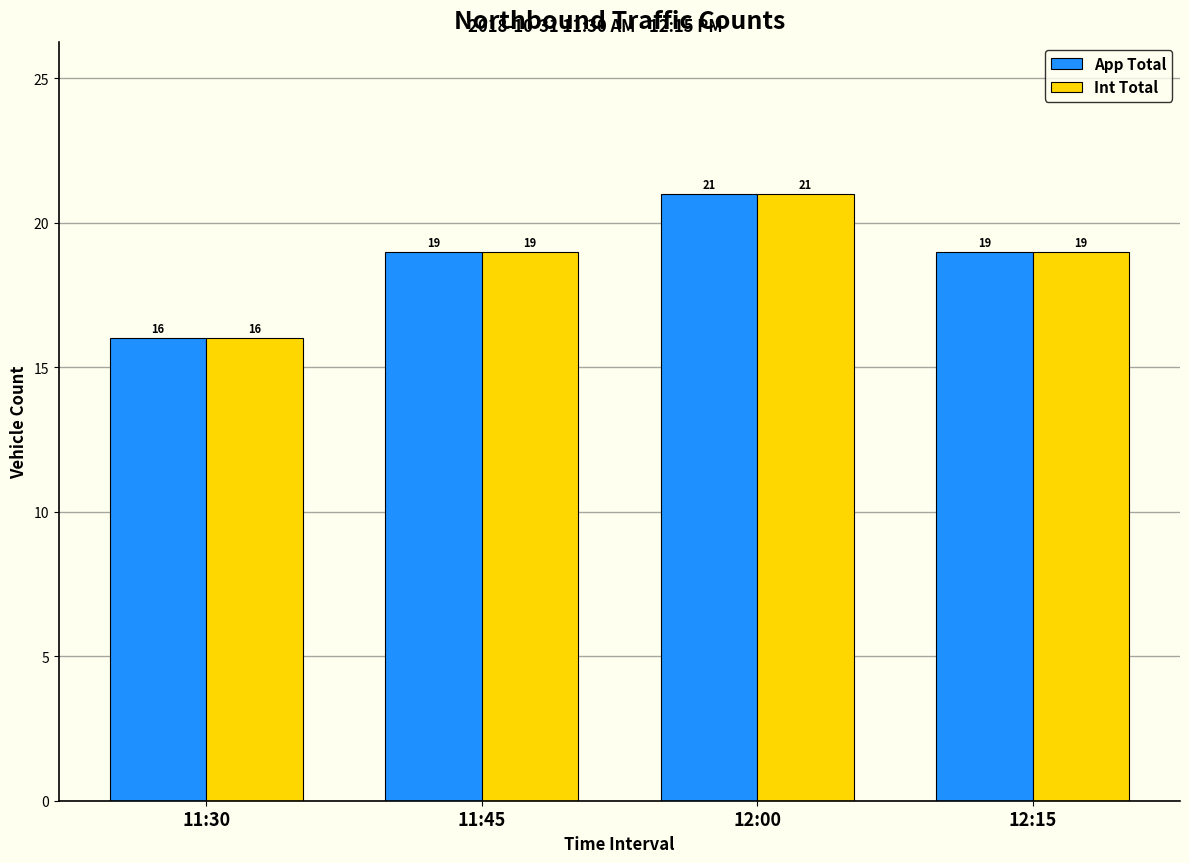

The Int Total series shows 12 at 12:15. True or false?

False